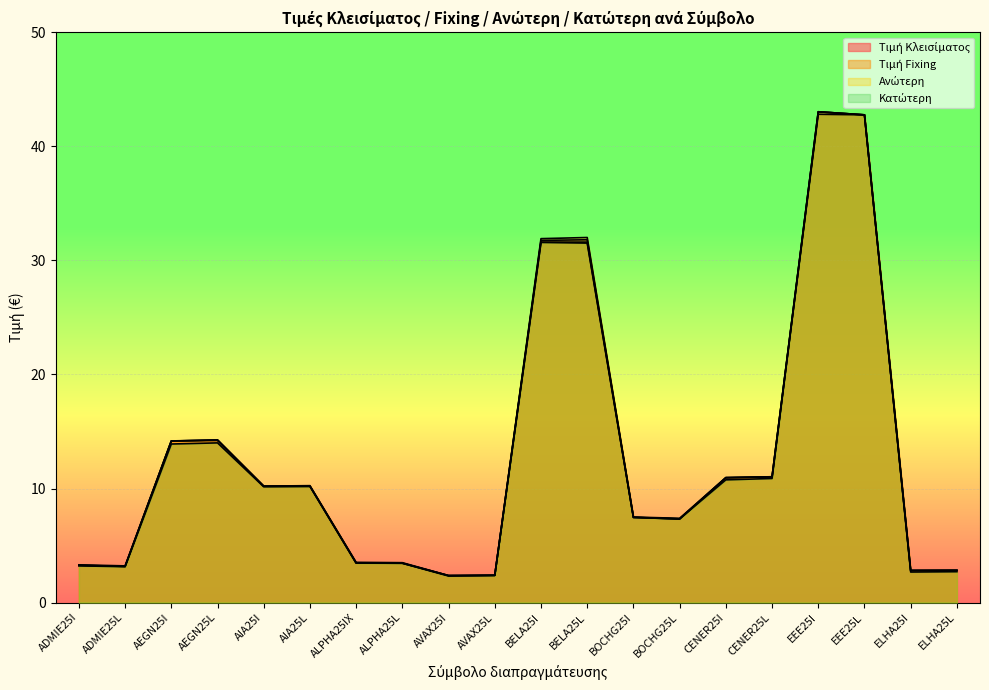

Is the value of Τιμή Fixing at AIA25I greater than the value of Κατώτερη at BOCHG25L?

Yes